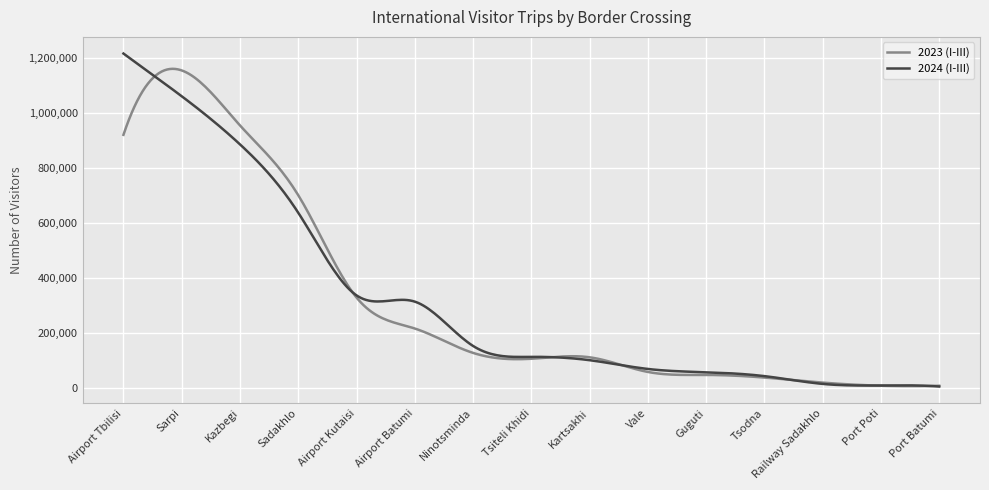

What is the maximum value shown in the chart?

1217532.0